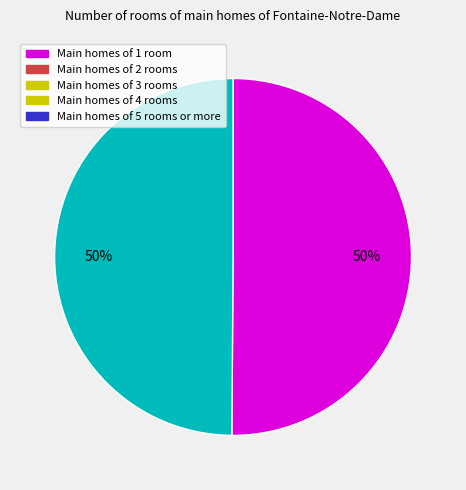

To the nearest percent, what is the average slice percentage?

50%